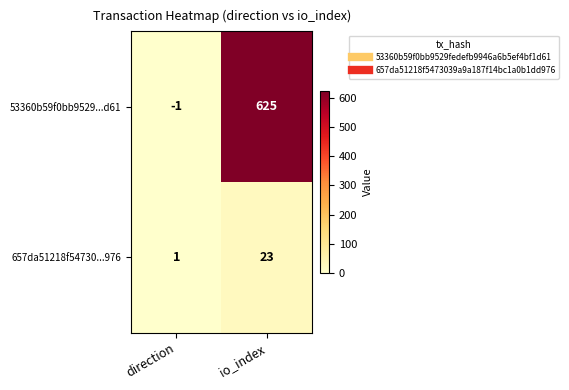

Between direction and io_index, which series saw the biggest shift?

53360b59f0bb9529...d61